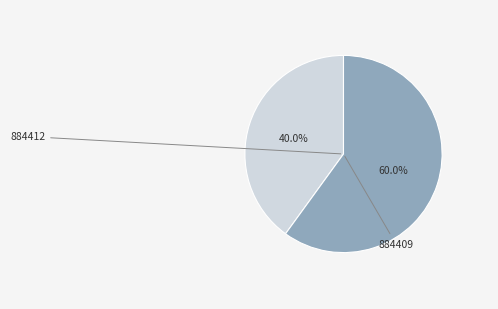

To the nearest percent, what is the average slice percentage?

50%